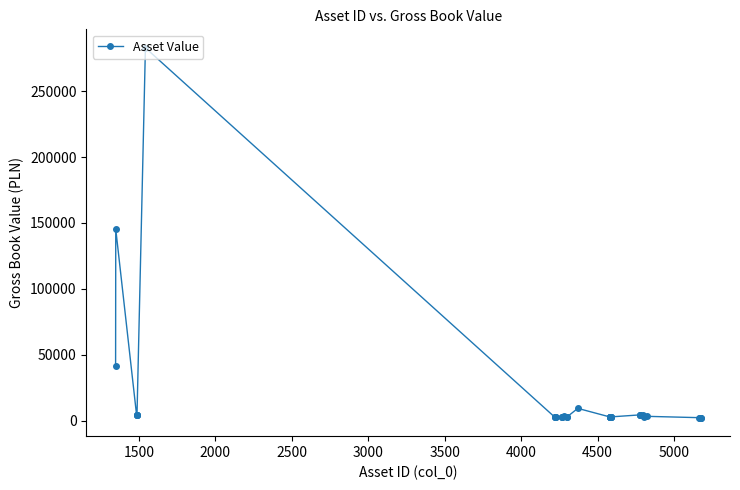

What is the sum of all values?

592968.9